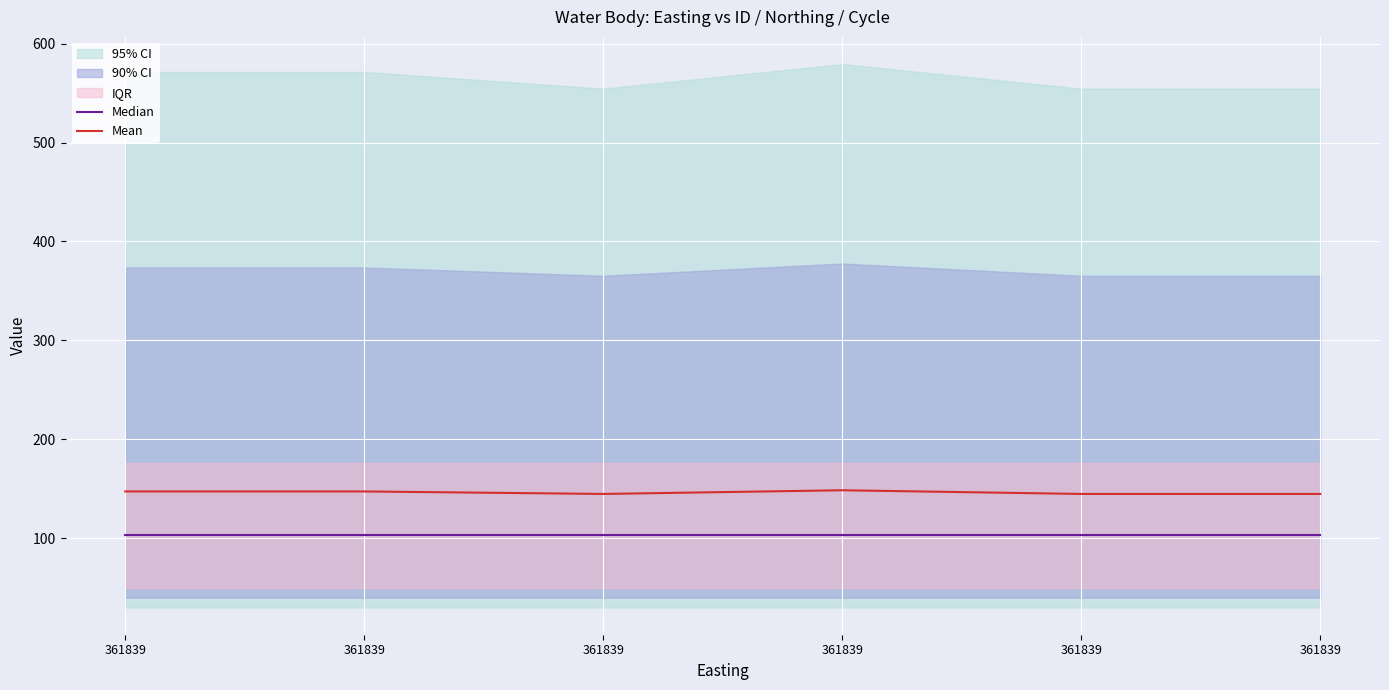

At which category is the sum across all series the highest?

361839